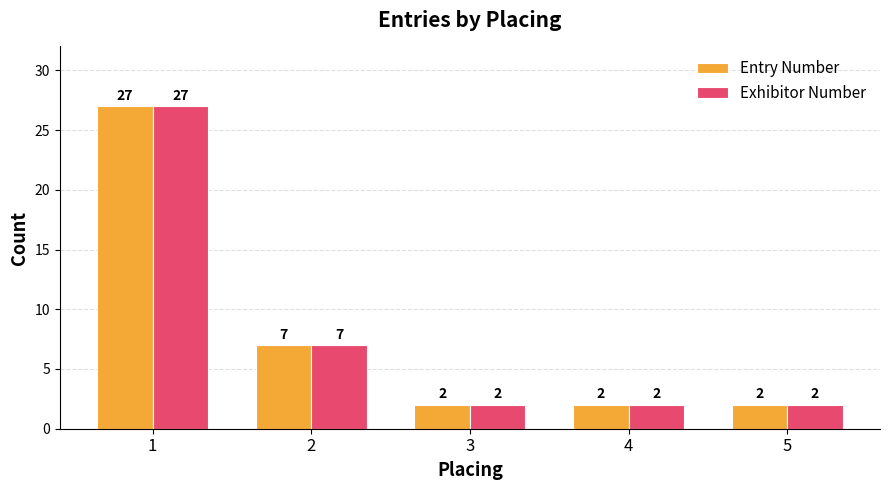

At which label is Exhibitor Number closest to 14?

2